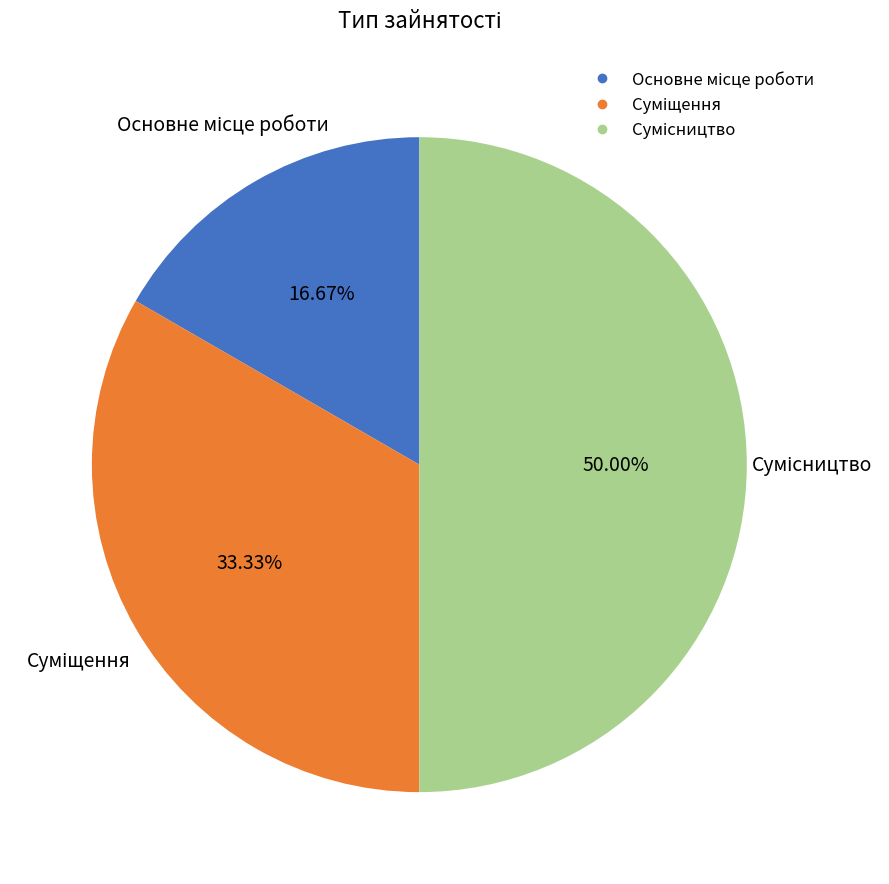

What percentage is the Сумісництво slice, to the nearest percent?

50%